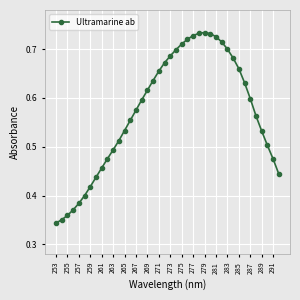

Count the values in the range 0 to 1.

40